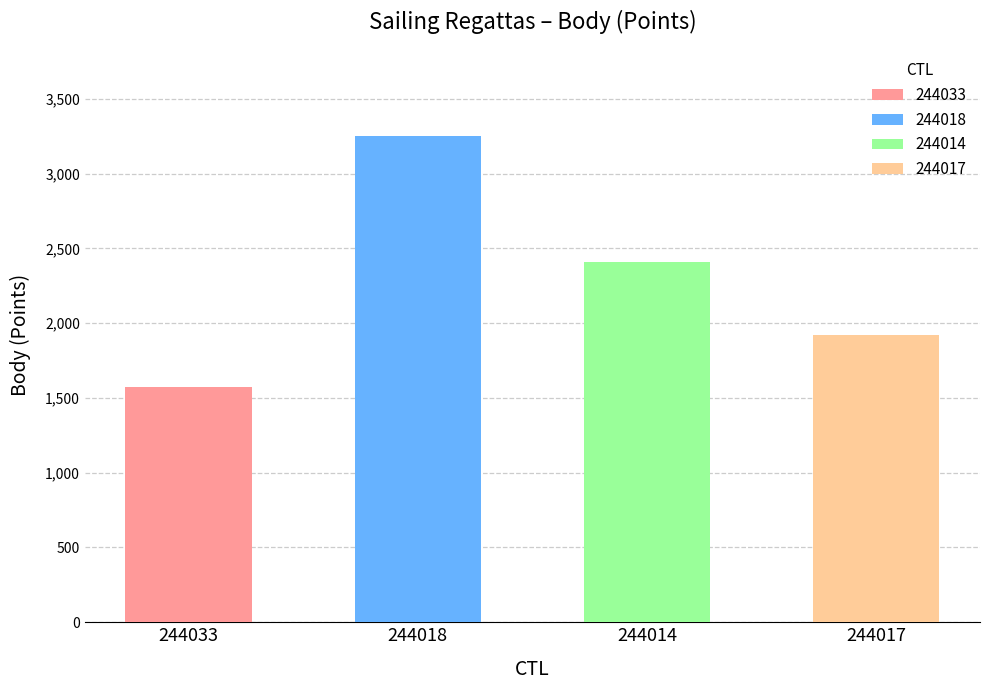

What is the smallest value displayed?

1575